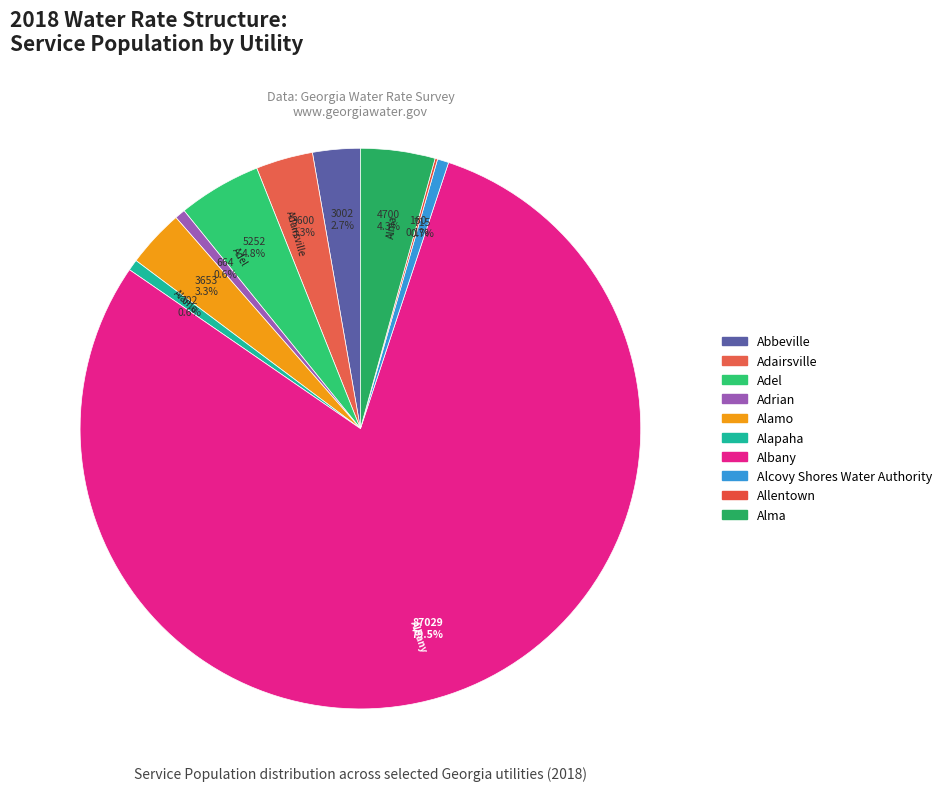

Is it true that Abbeville is 3% of the pie?

True